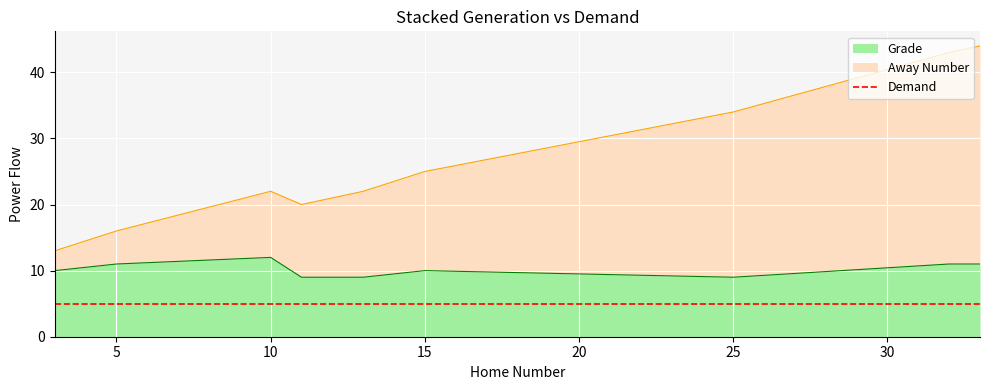

What is the average value of the Away Number series?

27